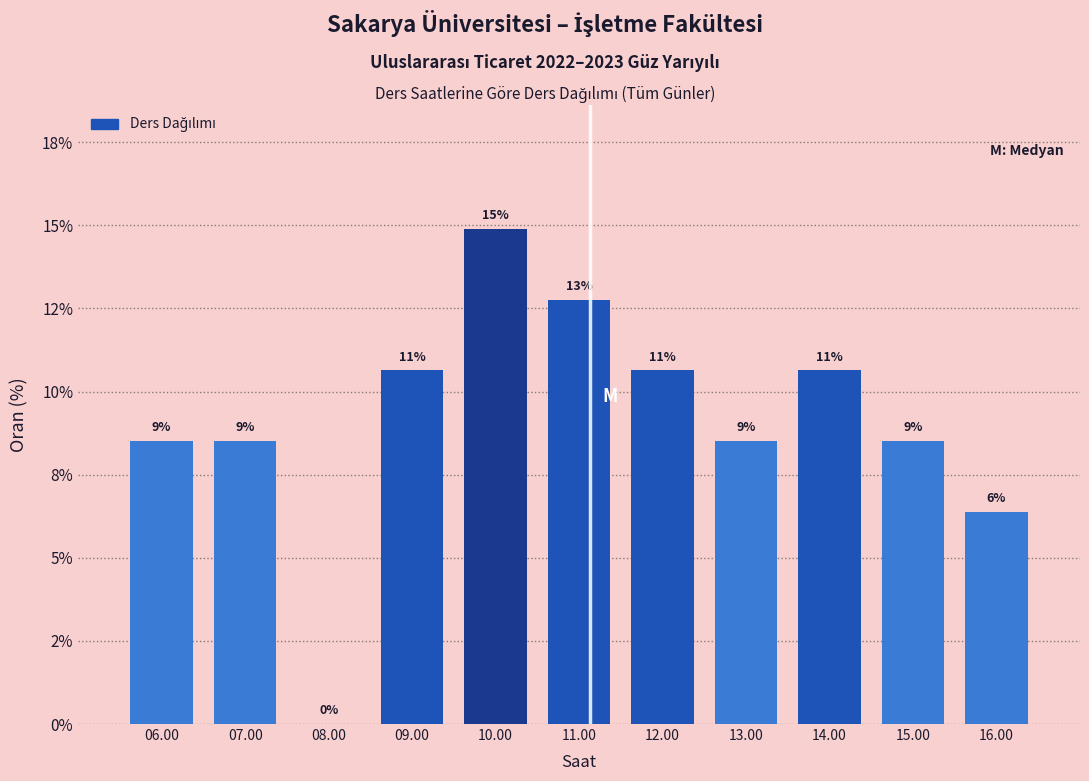

Are the bars horizontal?

No